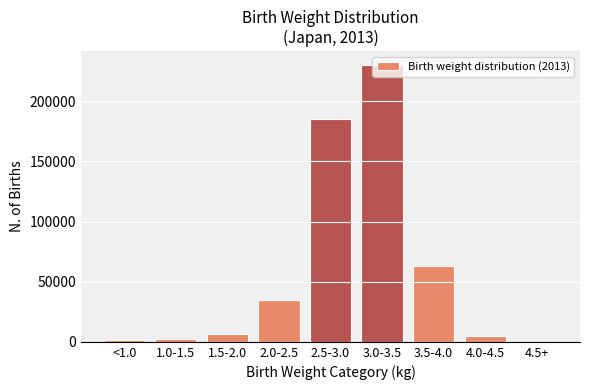

What is the sum of all values?

527586